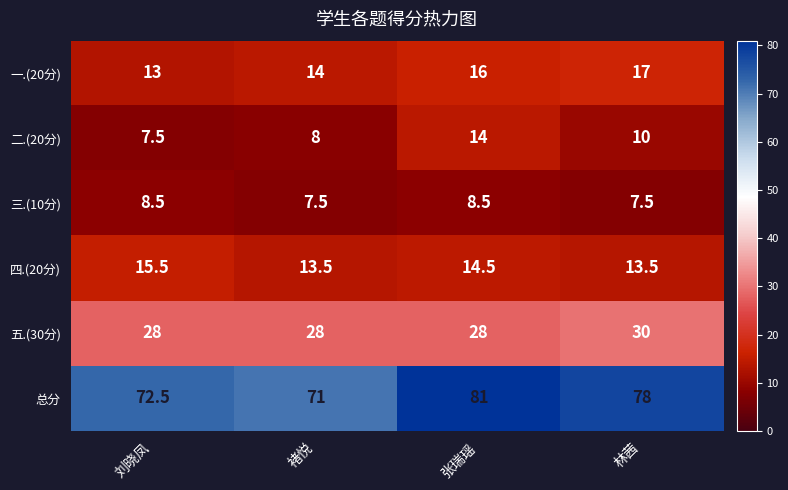

At 褚悦, list the series in order from smallest to largest.

三.(10分), 二.(20分), 四.(20分), 一.(20分), 五.(30分), 总分